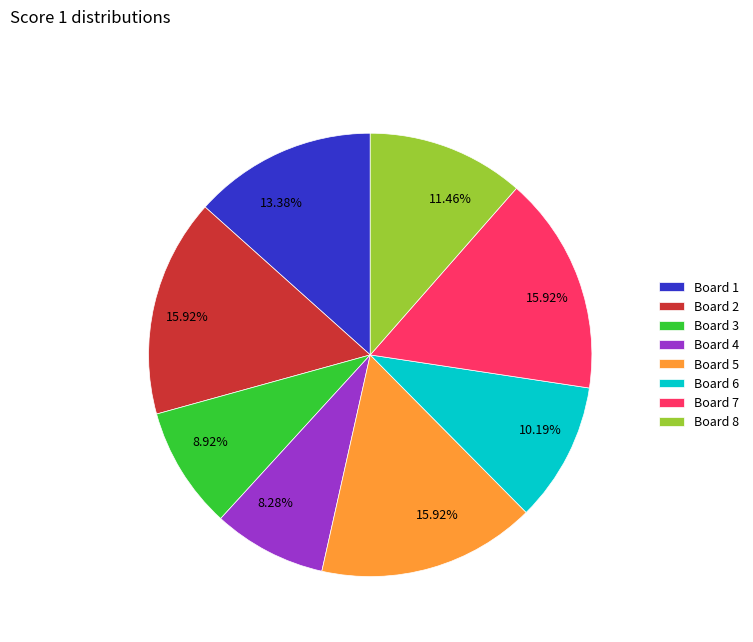

Is there any slice that represents more than half of the pie?

No